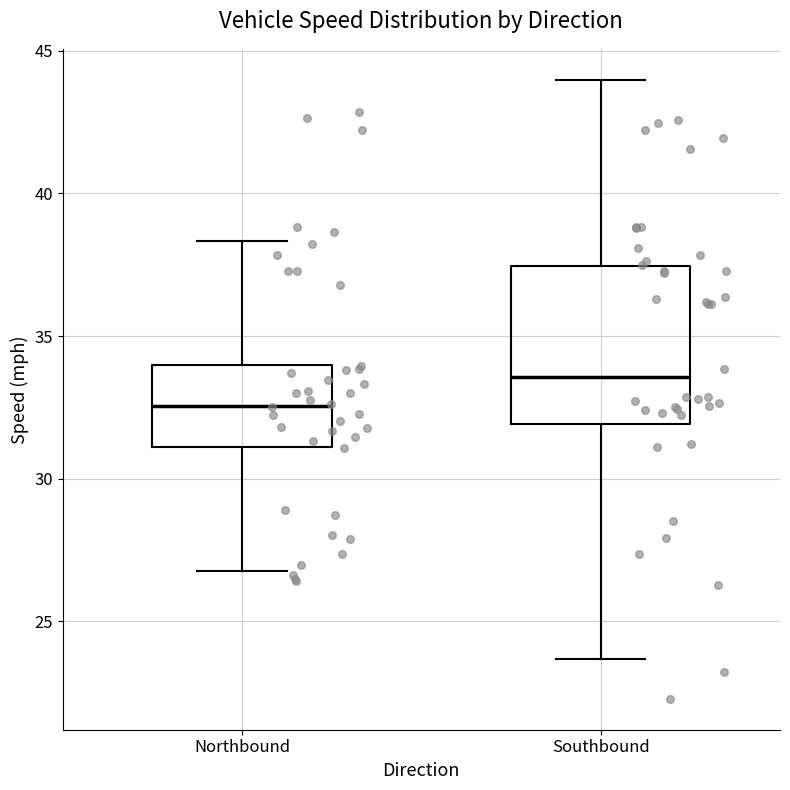

Which box is the tallest, from its lower edge to its upper edge?

Southbound